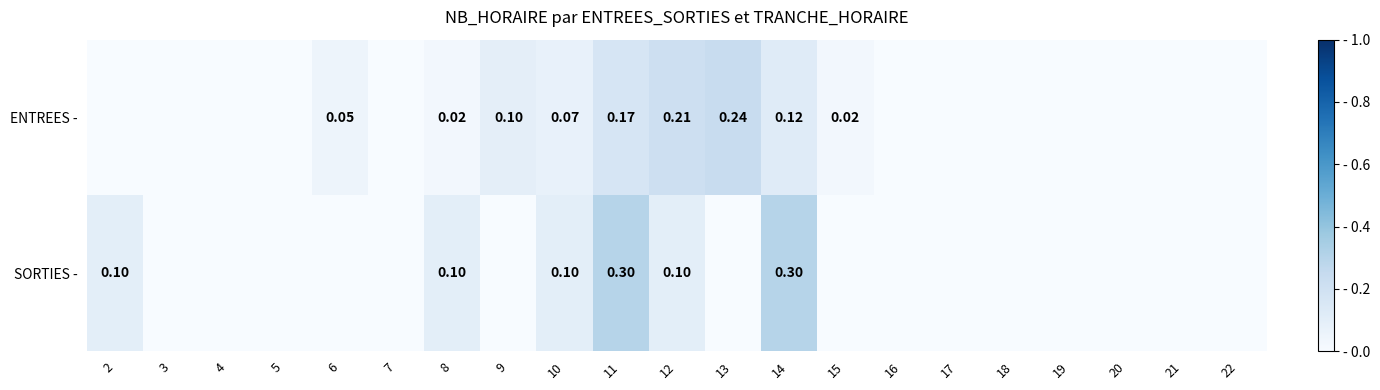

Which series changed the most between 14 and 15?

SORTIES -